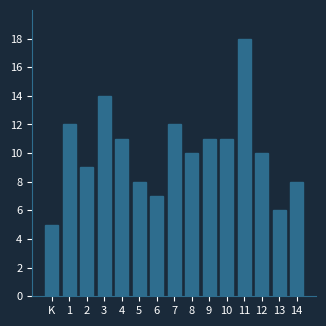

Reading left to right, list all the values displayed in this chart.

5	12	9	14	11	8	7	12	10	11	11	18	10	6	8